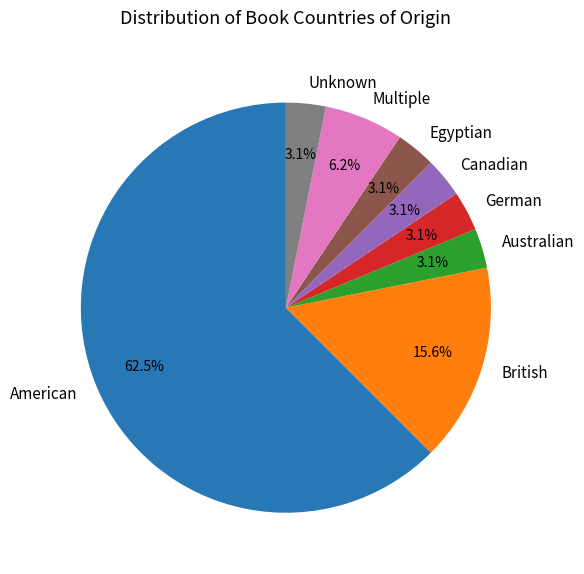

What percentage is the German slice, to the nearest percent?

3%